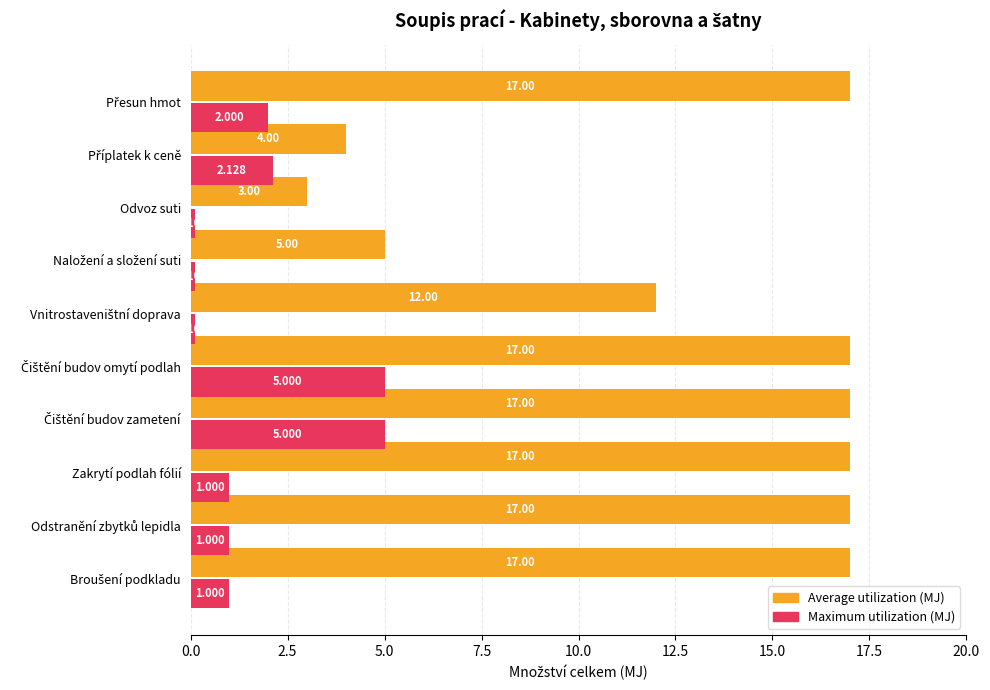

How many categories are shown in the chart?

10